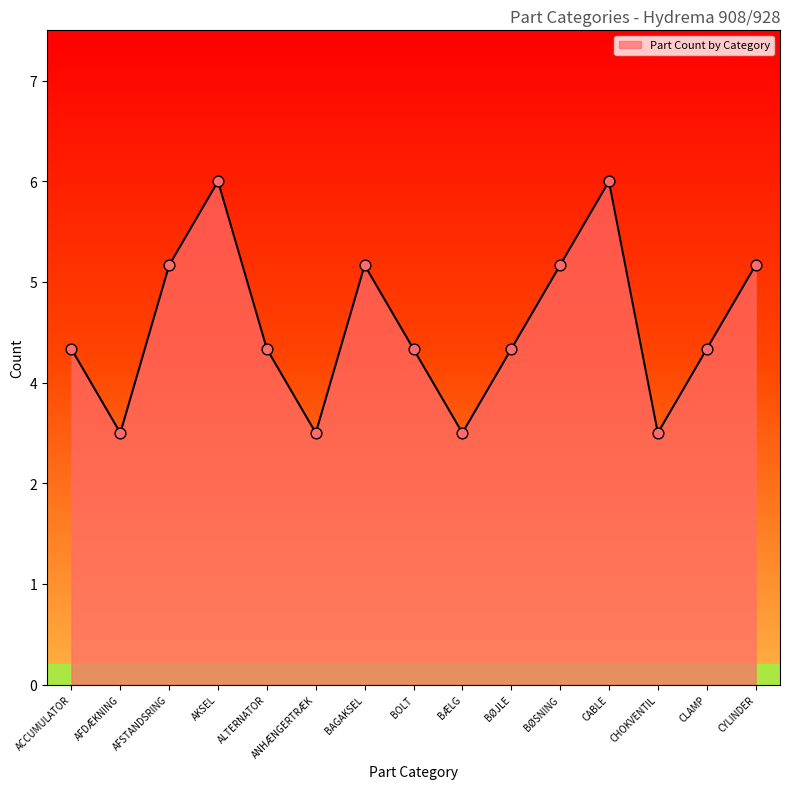

What is the ratio of the value at BØJLE to the value at BÆLG?

1.3